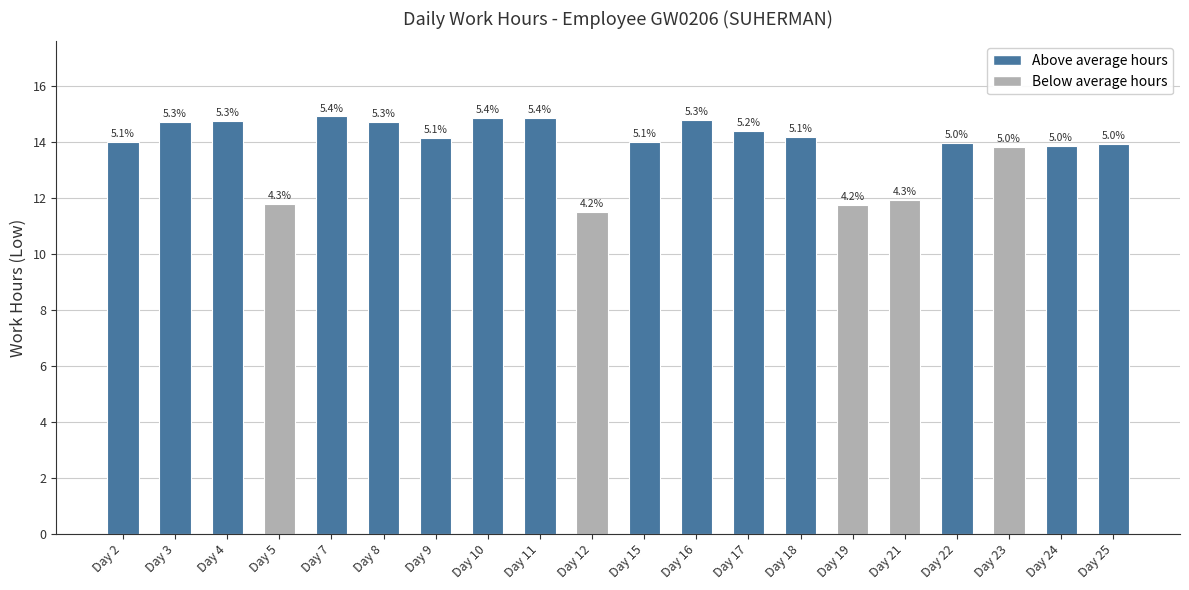

What is the ratio of the value at Day 5 to the value at Day 9?

0.8